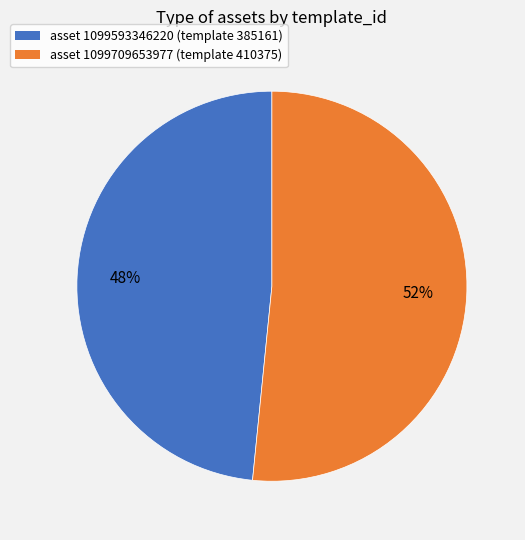

To the nearest percent, what is the average slice percentage?

50%